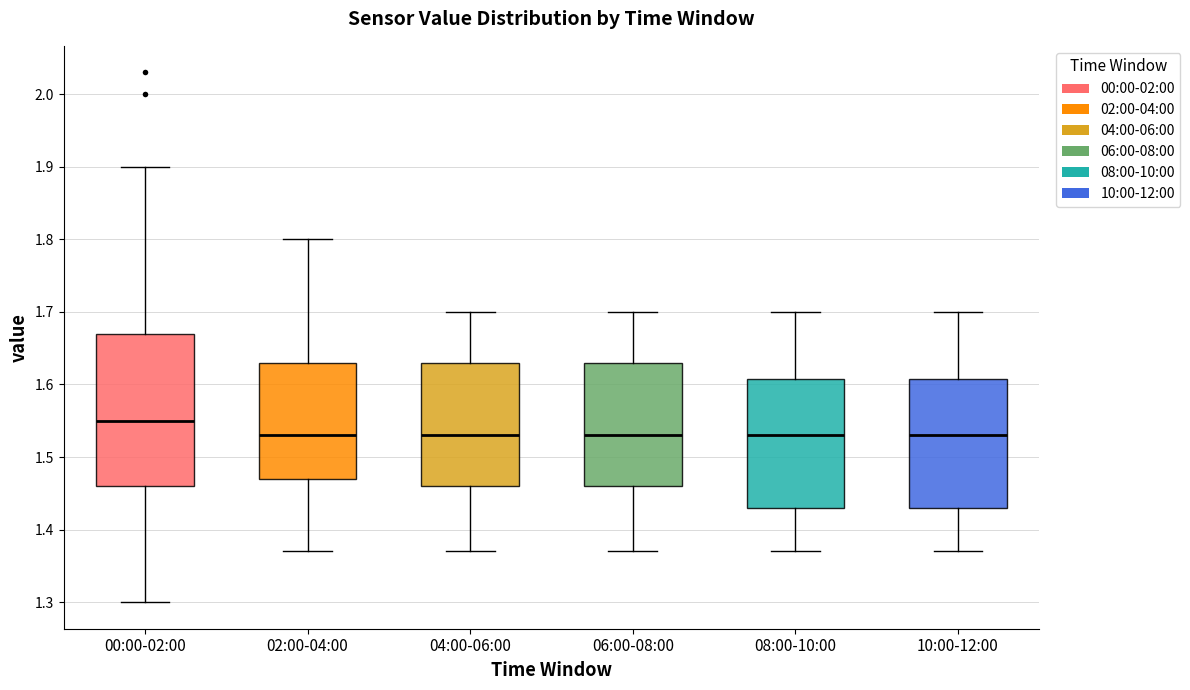

Where is the upper edge of the box for 06:00-08:00 on the y-axis? The values are not printed on the chart, so give them approximately, as read against the axis.

1.63